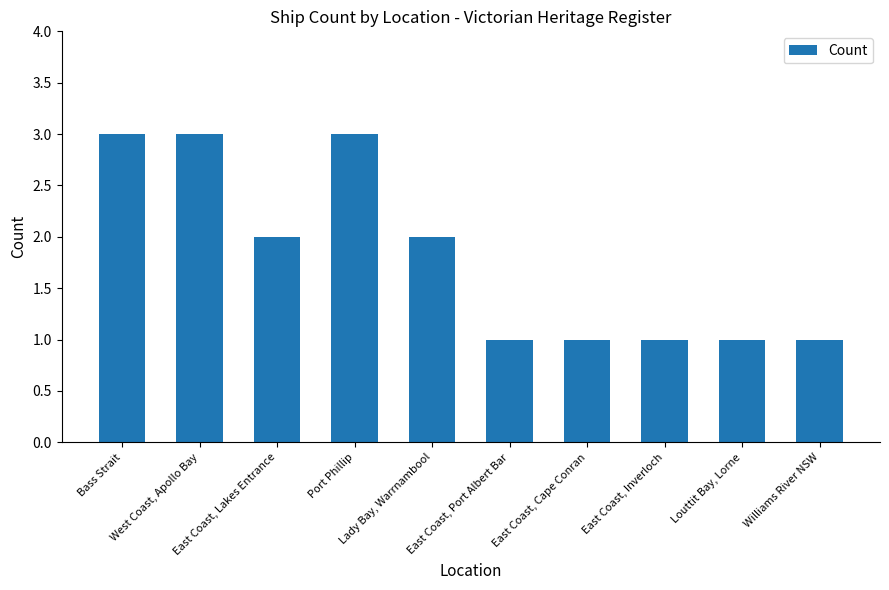

How many values are below 2?

5